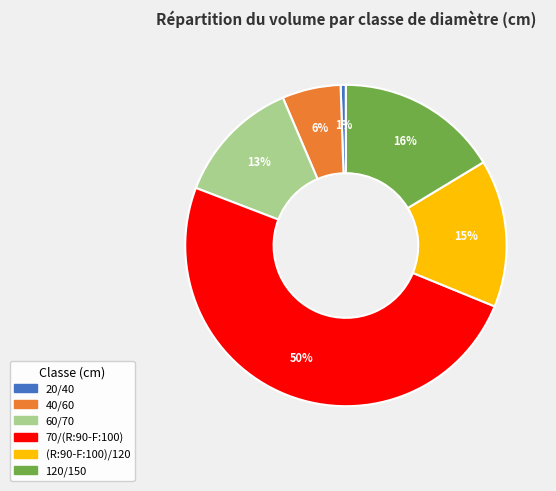

To the nearest percent, what is the difference between the 120/150 and (R:90-F:100)/120 slice percentages?

1%